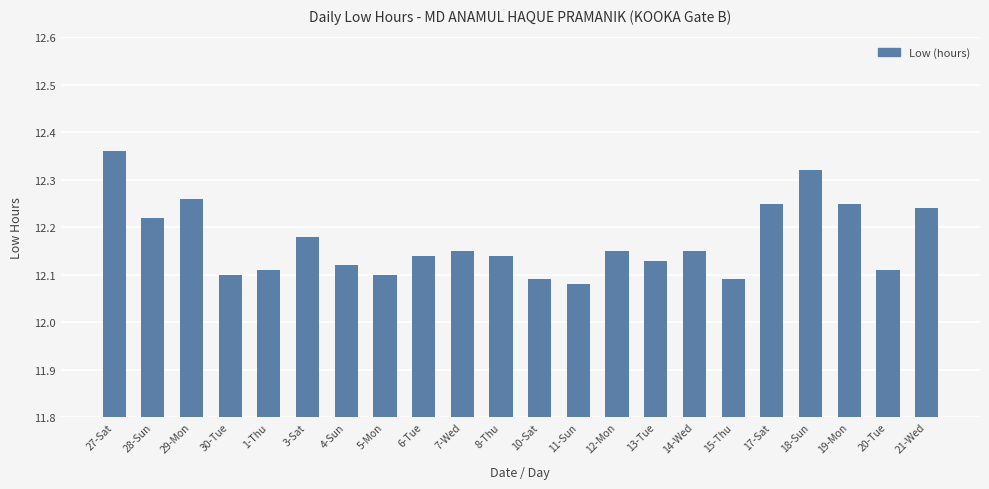

What is the difference between the second highest and minimum values?

0.2